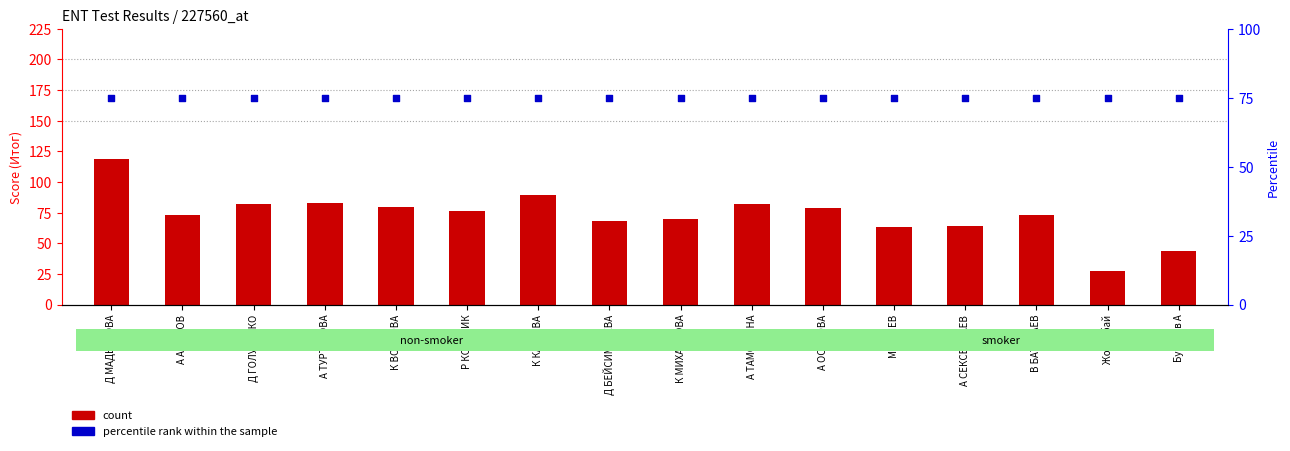

Which series has the largest total across all categories?

percentile rank within the sample